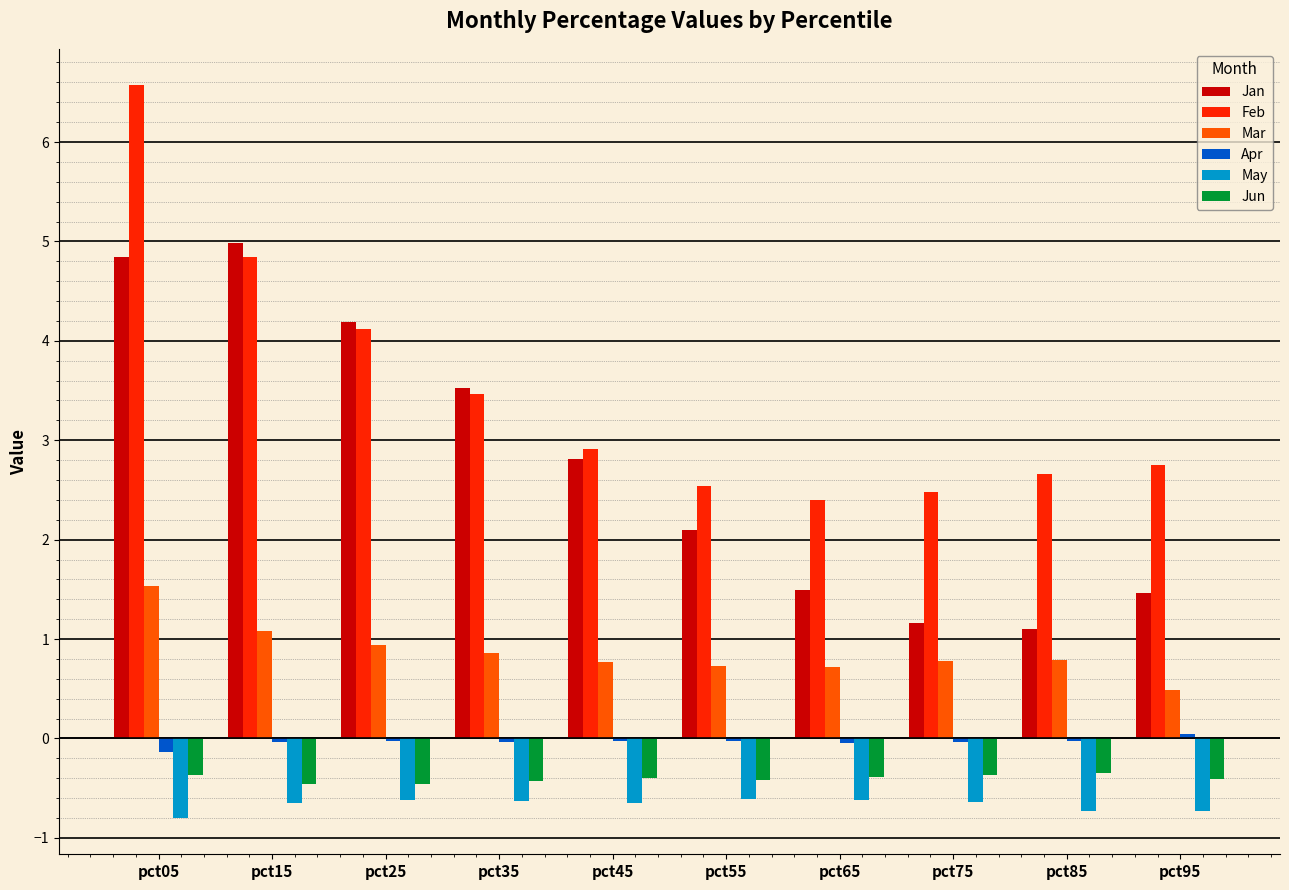

Does the chart contain stacked bars?

No